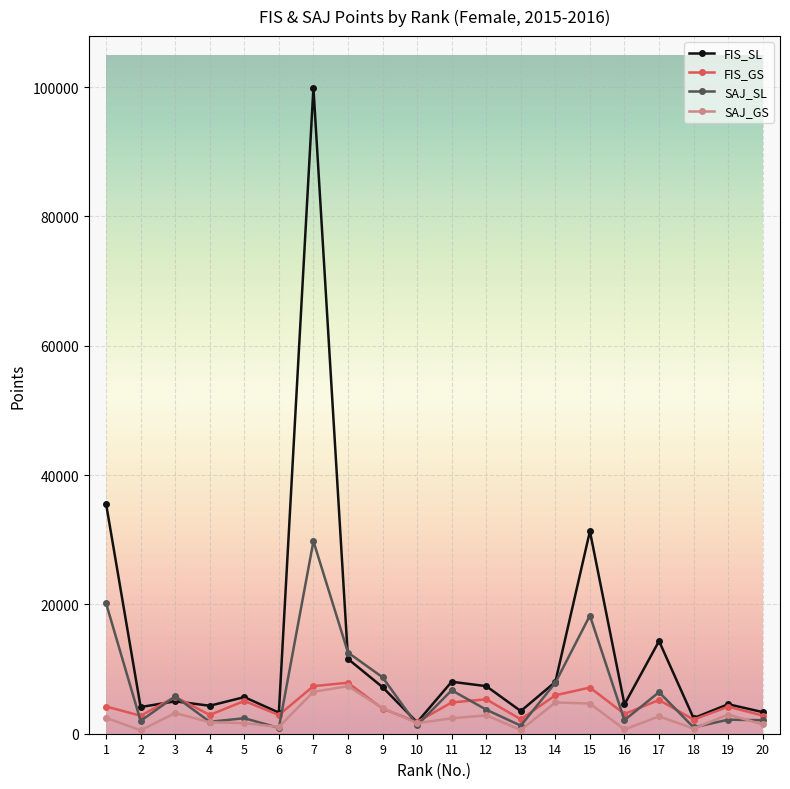

How many lines are shown in the chart?

4